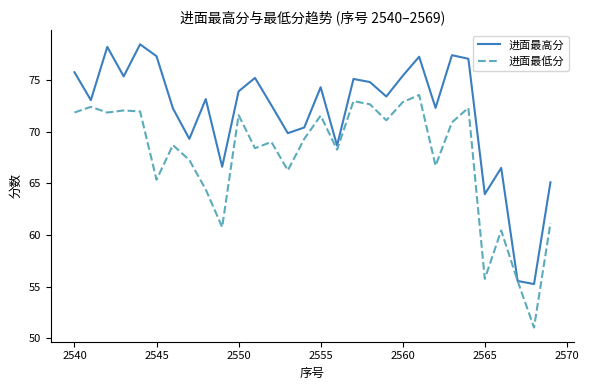

Does the chart display data point markers on the line(s)?

No